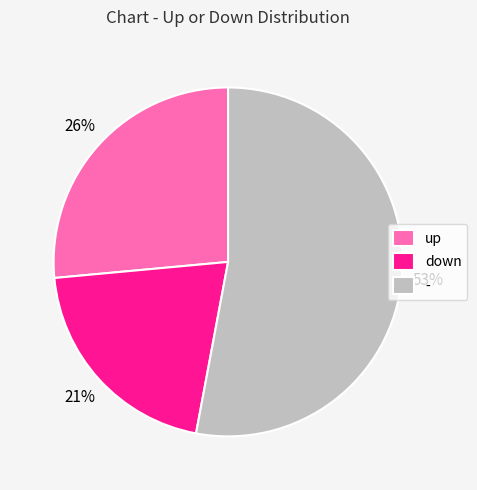

Is it true that down is 21% of the pie?

True